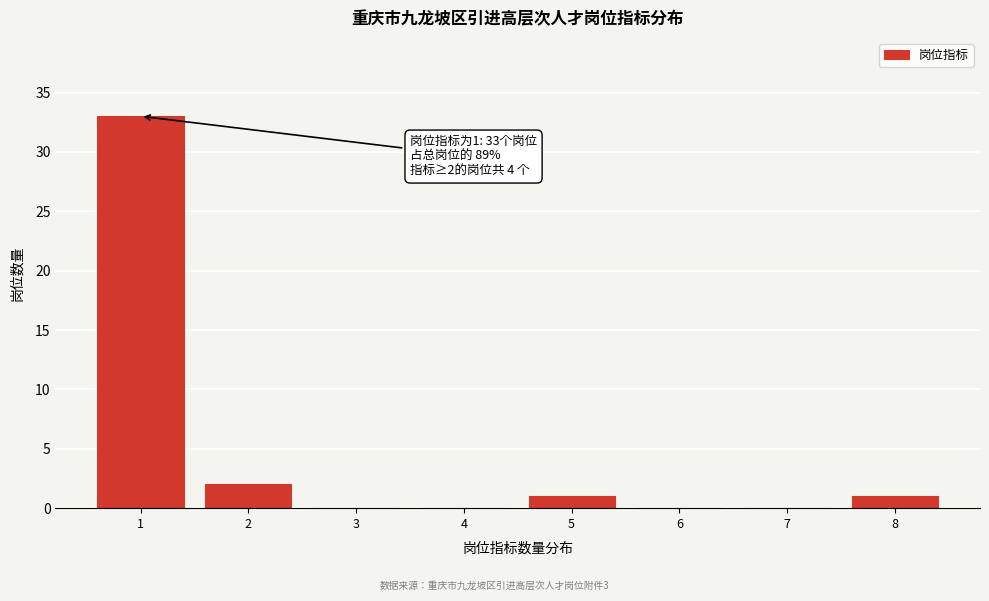

Reading left to right, list all the values displayed in this chart.

1=33	2=2	3=0	4=0	5=1	6=0	7=0	8=1